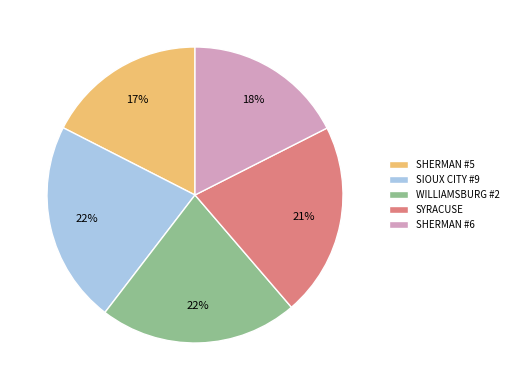

What is the ratio of the value at SHERMAN #5 to the value at SYRACUSE?

0.8